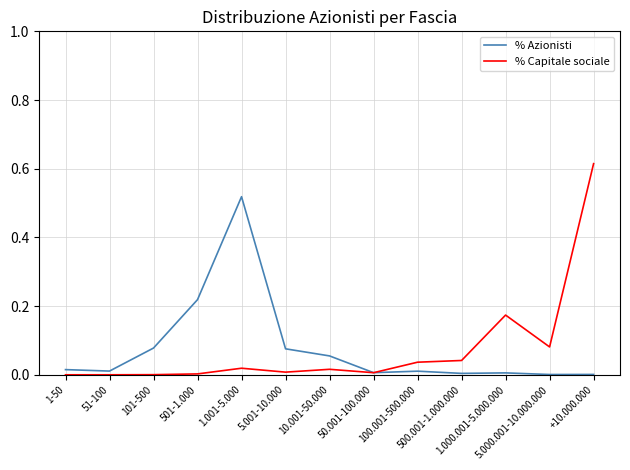

How many intersections are there between % Capitale sociale and % Azionisti?

1